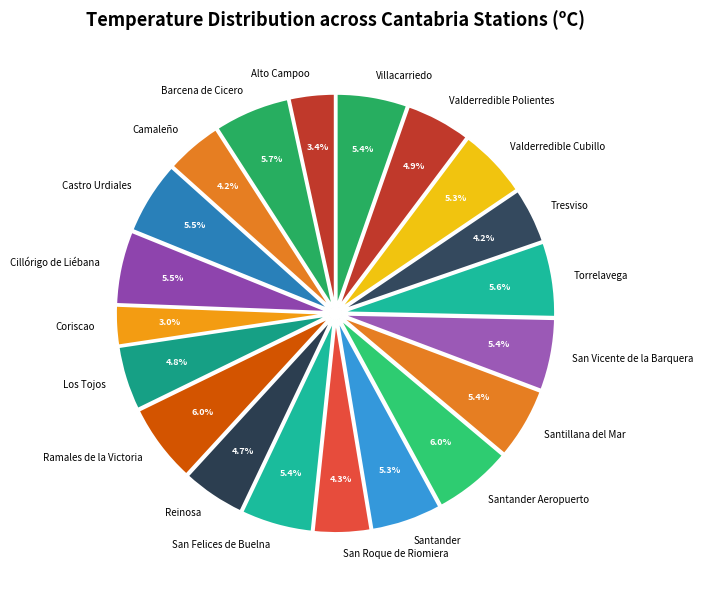

To the nearest percent, what is the combined percentage of Villacarriedo and Castro Urdiales?

11%